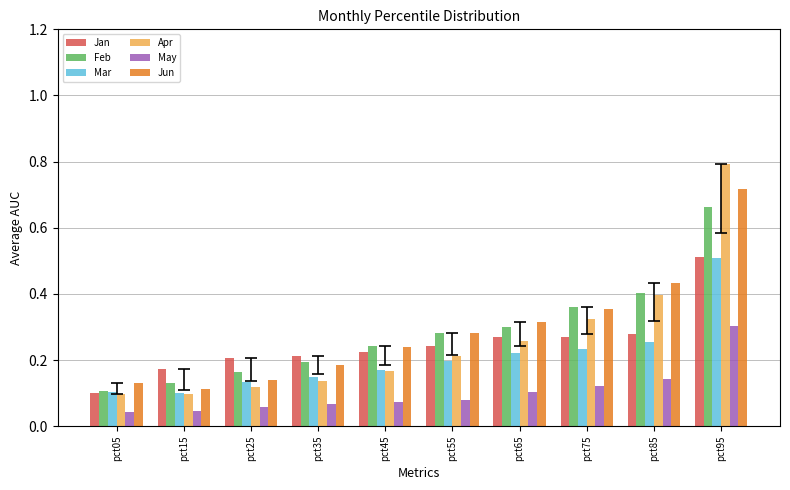

Which series changed the most between pct35 and pct75?

Apr